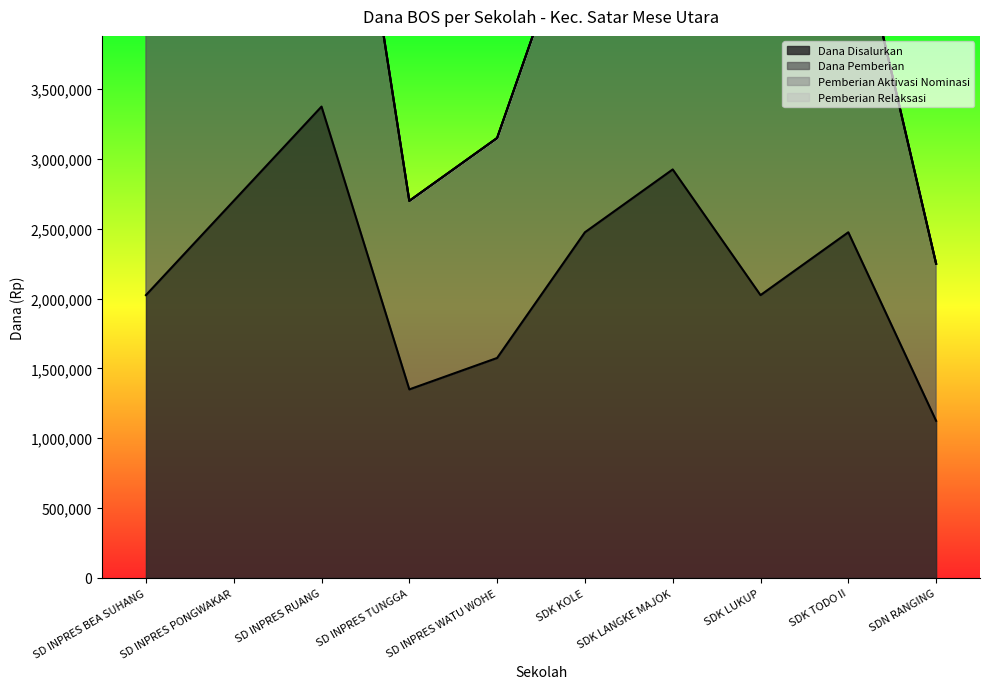

What is the maximum value shown in the chart?

6750000